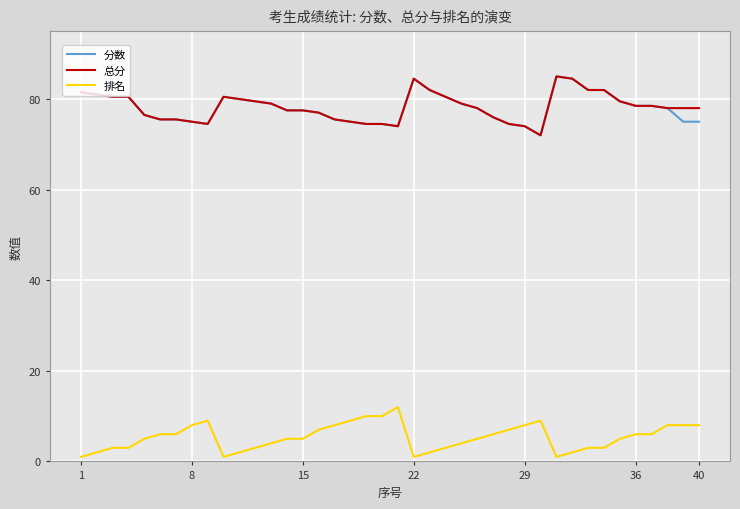

What is the maximum value shown in the chart?

85.0